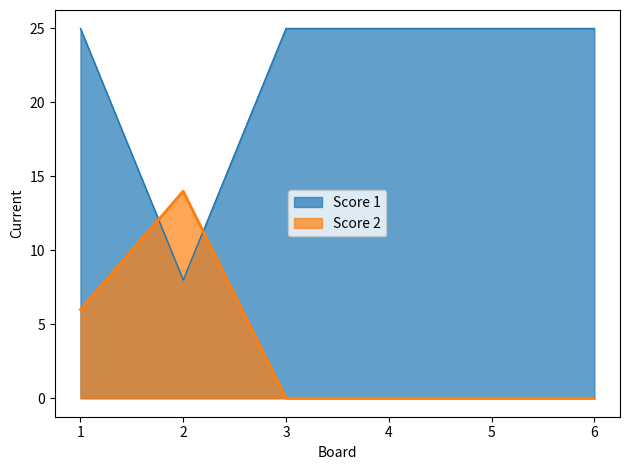

Where do Score 1 and Score 2 first cross each other?

1 and 2